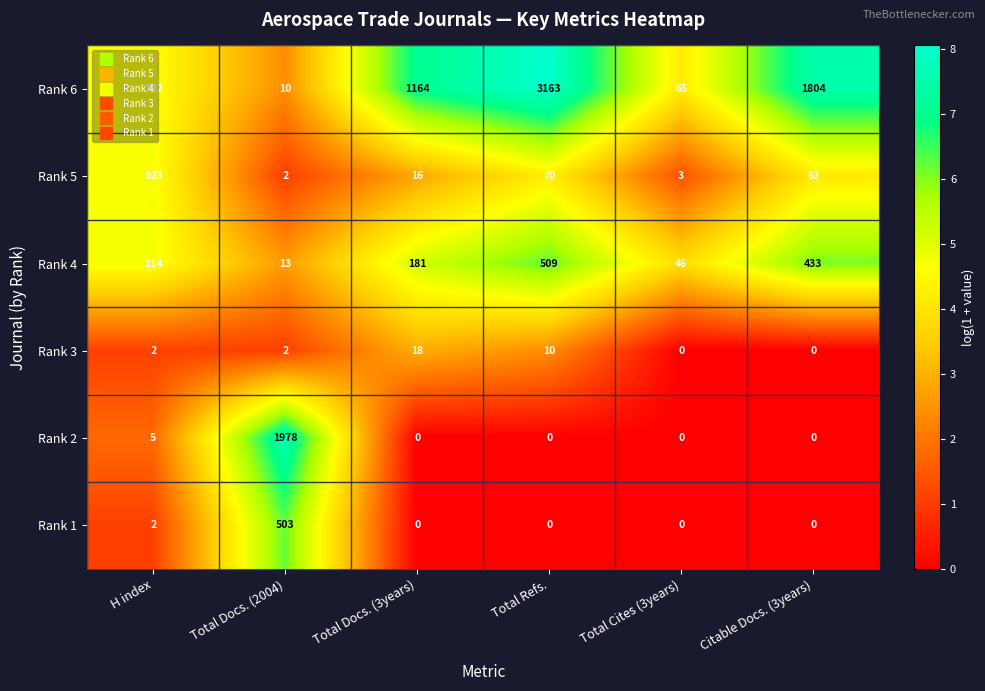

List the series in order of their peak value, lowest first.

Rank 3, Rank 5, Rank 1, Rank 4, Rank 2, Rank 6